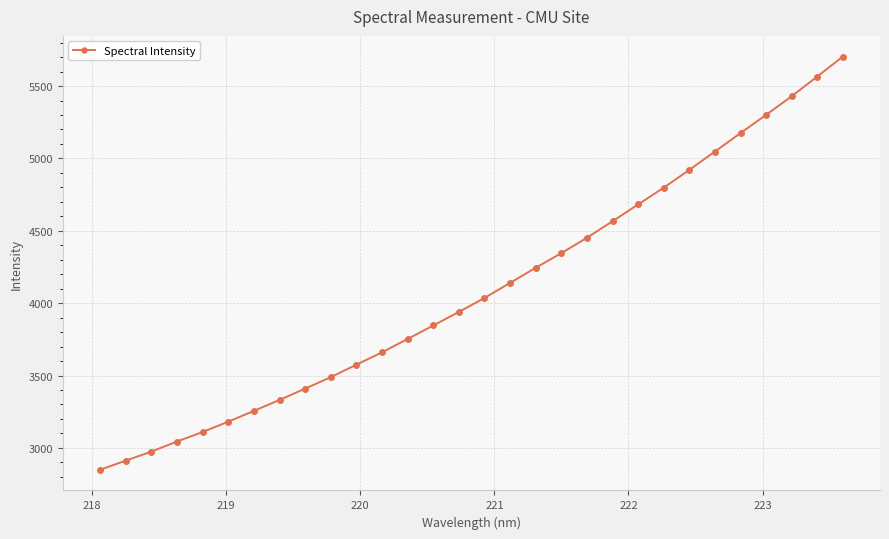

What is the sum of all values?

122738.3